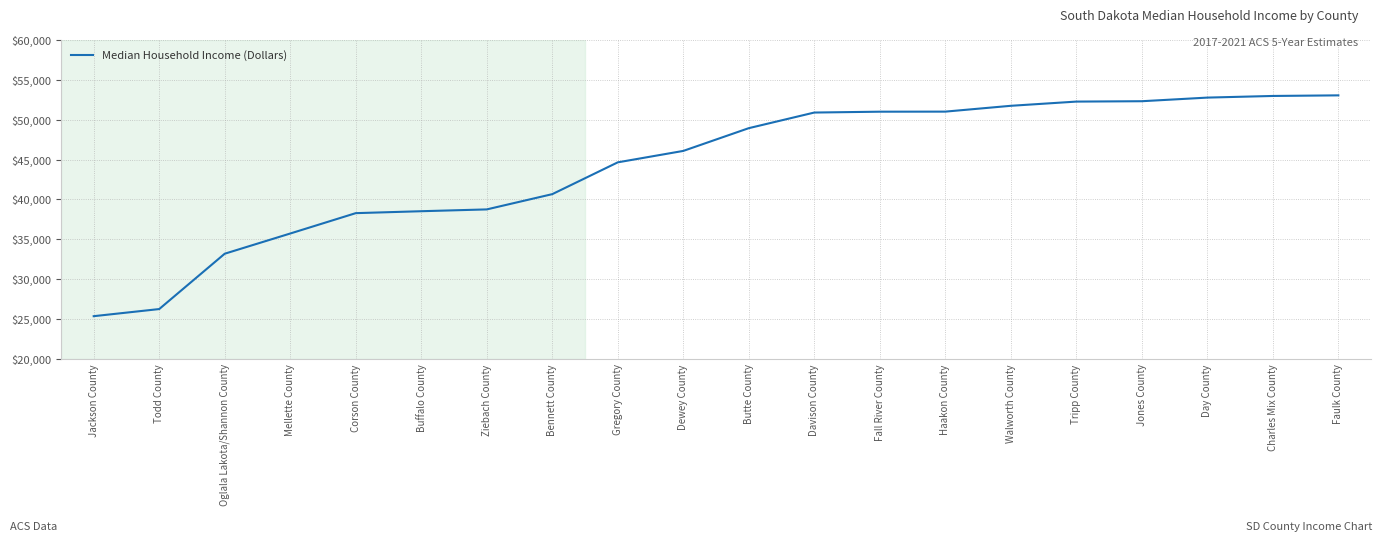

What is the maximum value shown in the chart?

53056